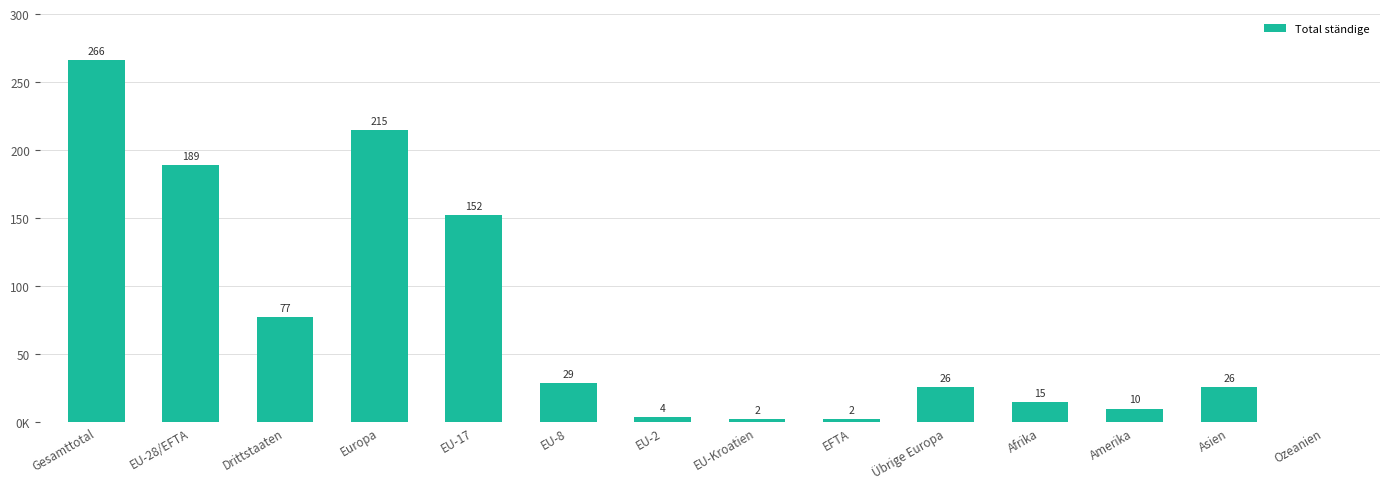

Are the bars horizontal?

No